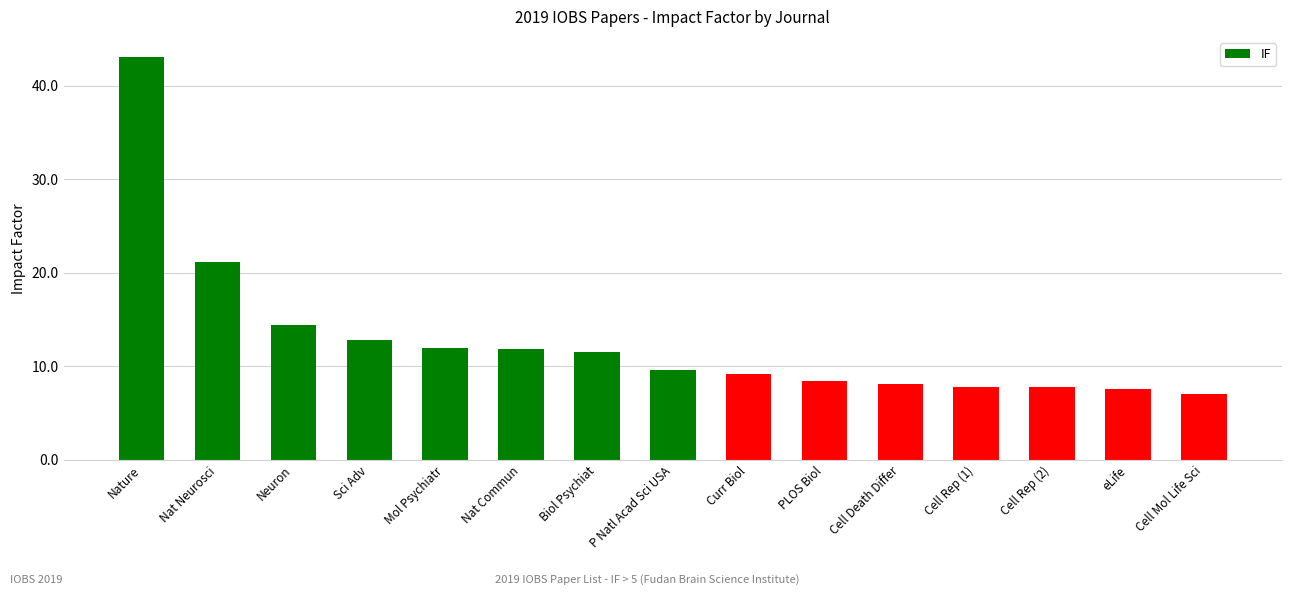

What is the ratio of the value at Cell Mol Life Sci to the value at Mol Psychiatr?

0.6